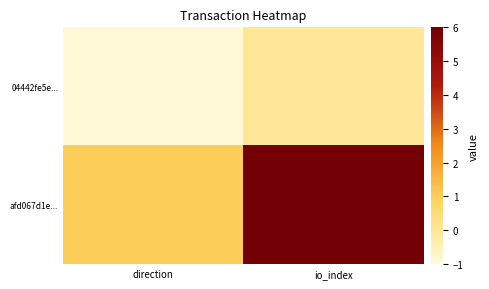

Rank the series by their average value, from highest to lowest.

afd067d1e..., 04442fe5e...